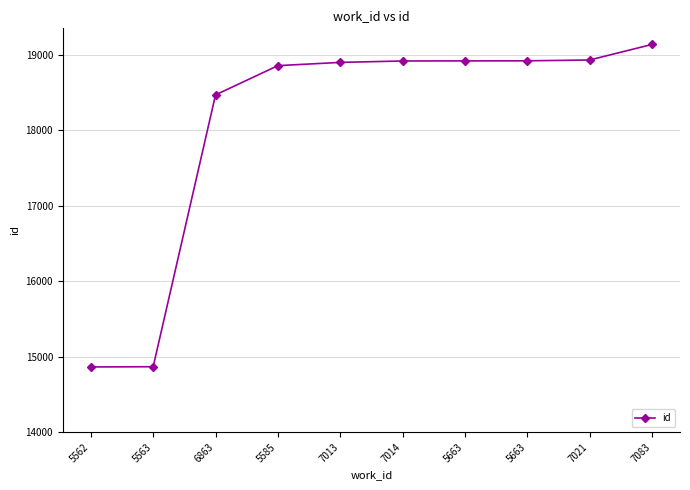

What is the change in value from 5663 to 7083?

+218